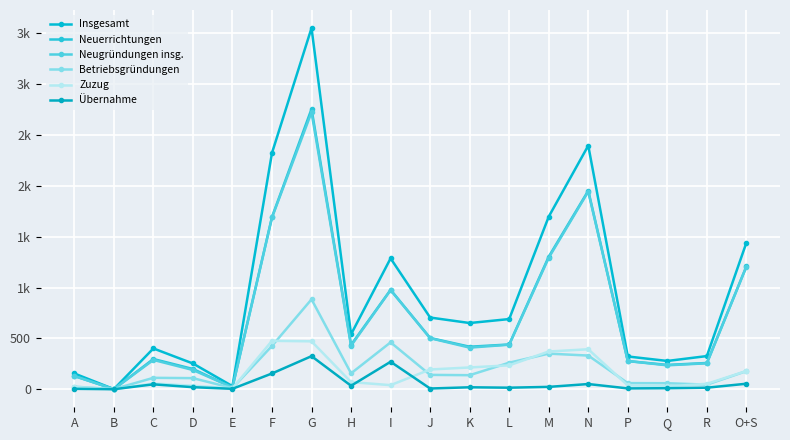

At which category does Insgesamt reach its first local valley?

B